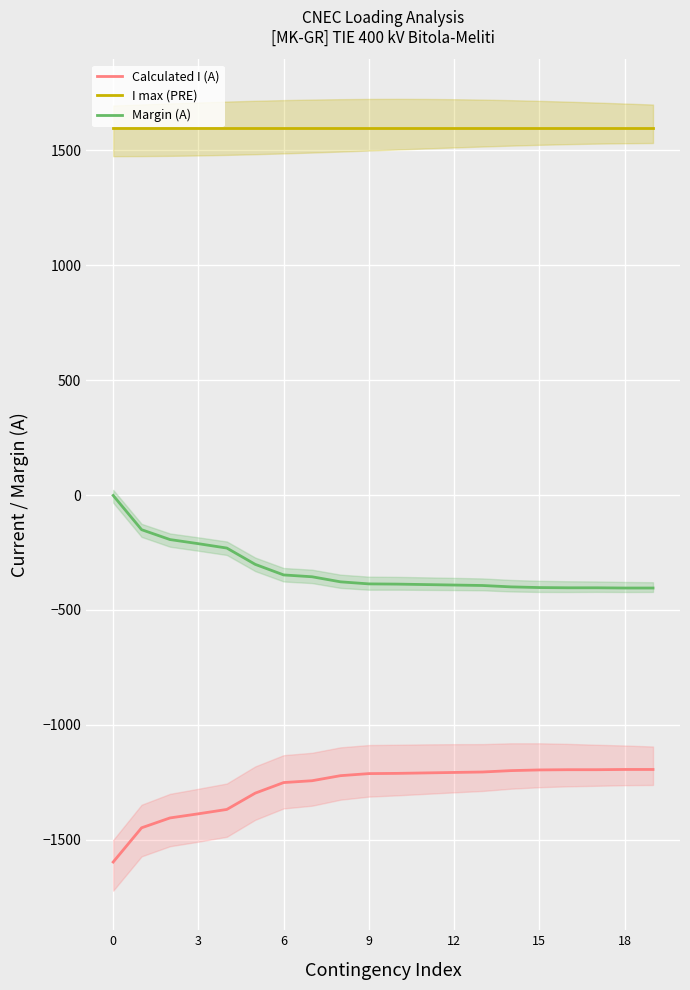

True or false: Margin (A) and I max (PRE) intersect in this chart.

False